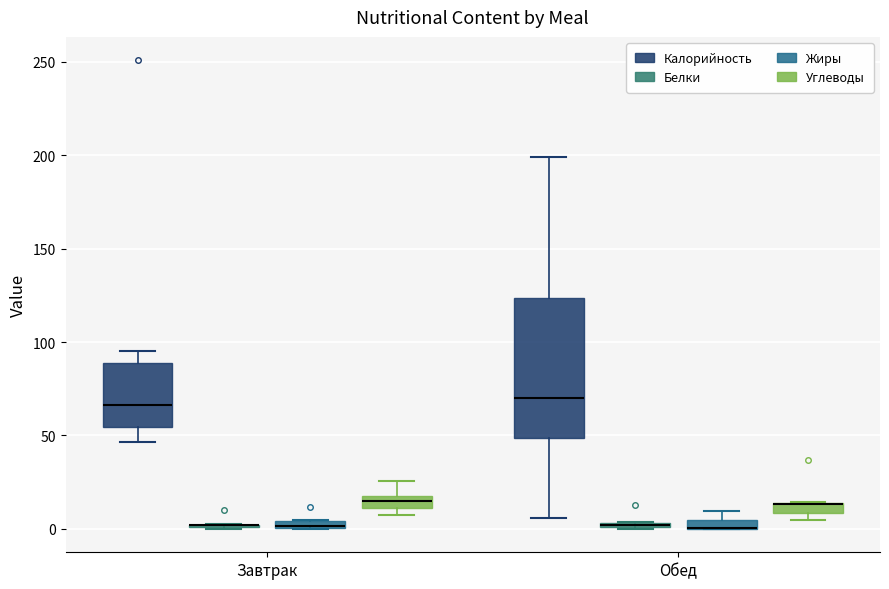

Where is the upper edge of the box for Завтрак (Жиры) on the y-axis? The values are not printed on the chart, so give them approximately, as read against the axis.

5